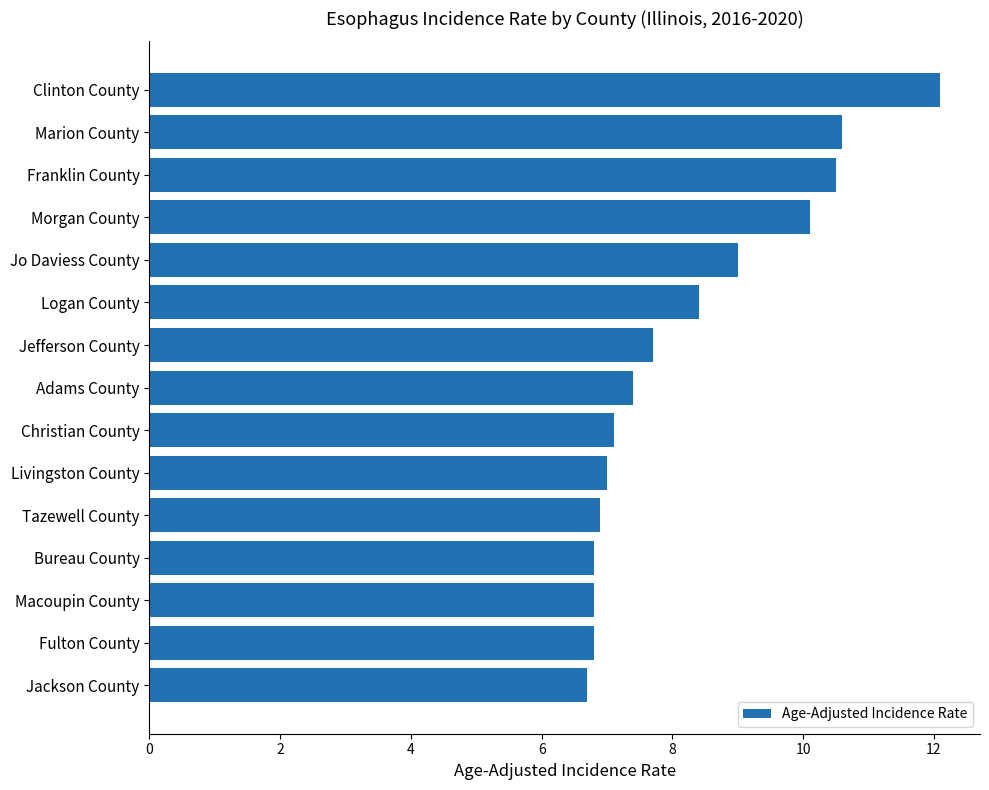

What is the change in value from Franklin County to Adams County?

-3.1